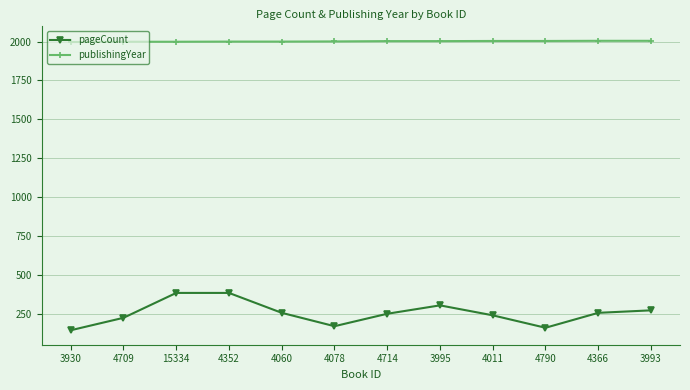

At 3930, list the series in order from smallest to largest.

pageCount, publishingYear